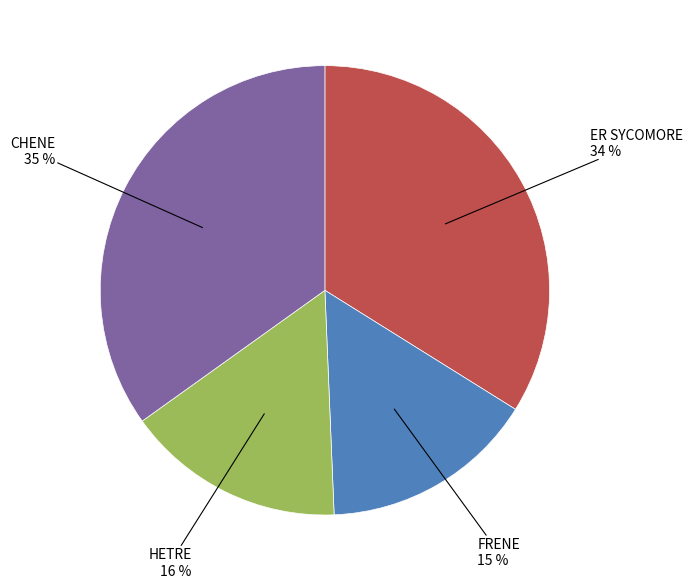

To the nearest percent, what is the average slice percentage?

25%